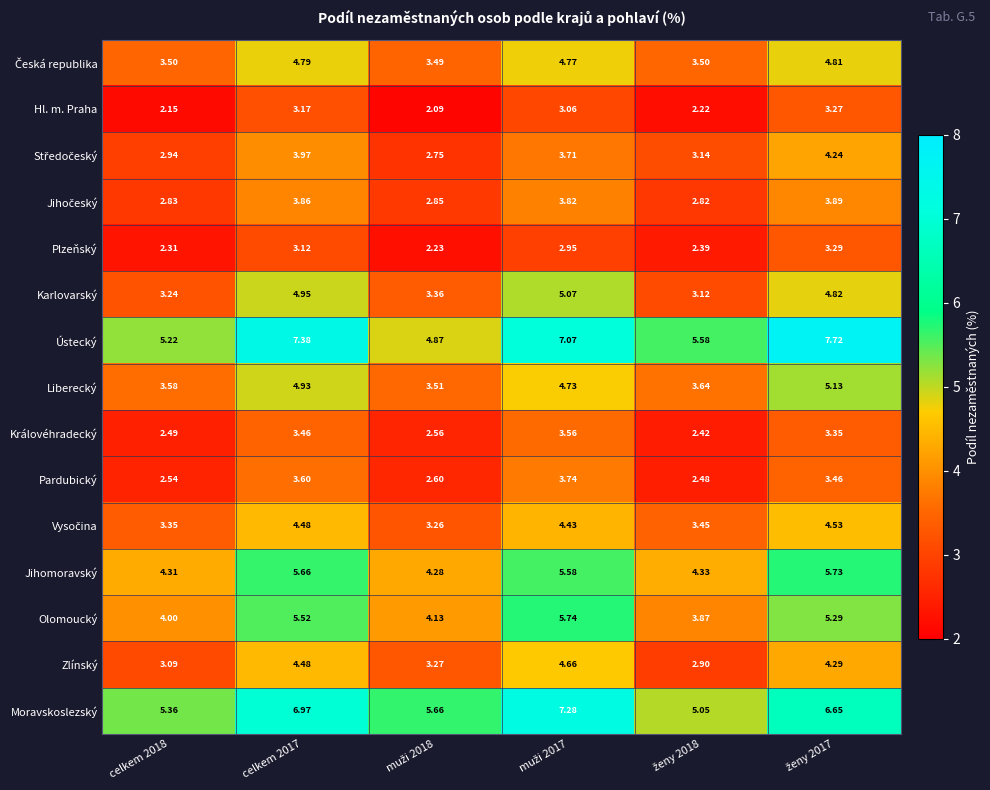

How many values in the Královéhradecký series are below 3?

3